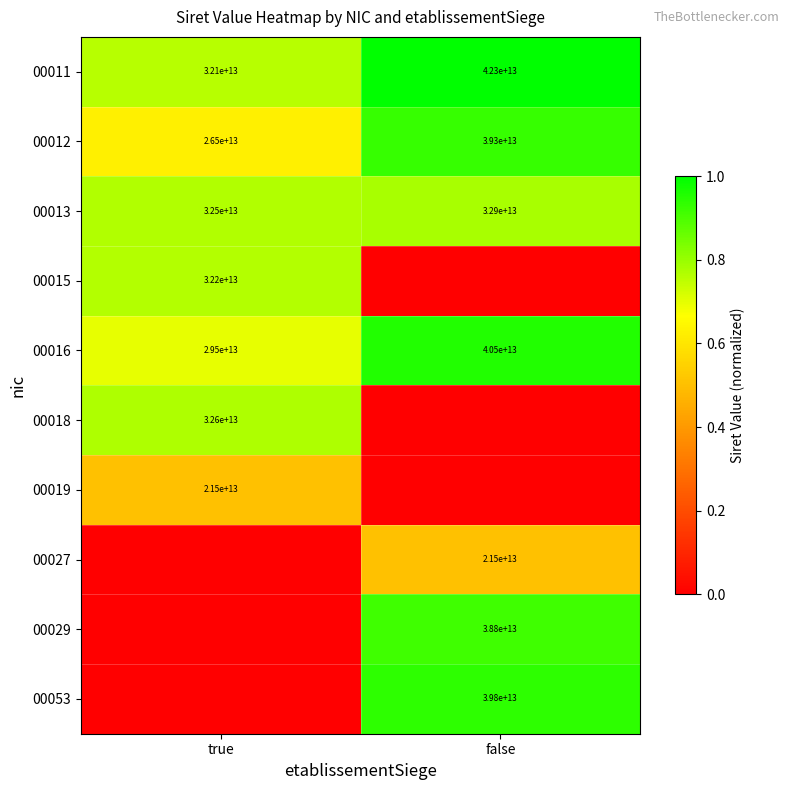

How many distinct data groups are displayed?

10